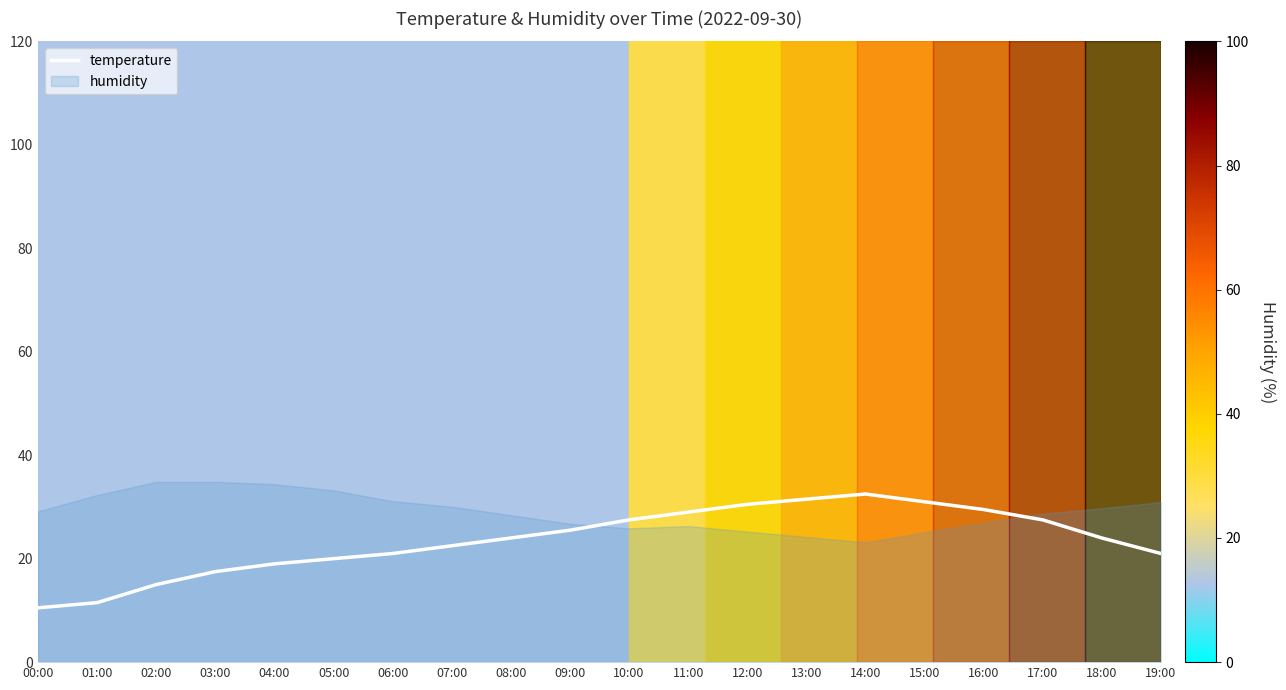

Reading right to left, transcribe all the data shown in this chart.

21.0	24.0	27.5	29.5	31.0	32.5	31.5	30.5	29.0	27.5	25.5	24.0	22.5	21.0	20.0	19.0	17.5	15.0	11.5	10.5